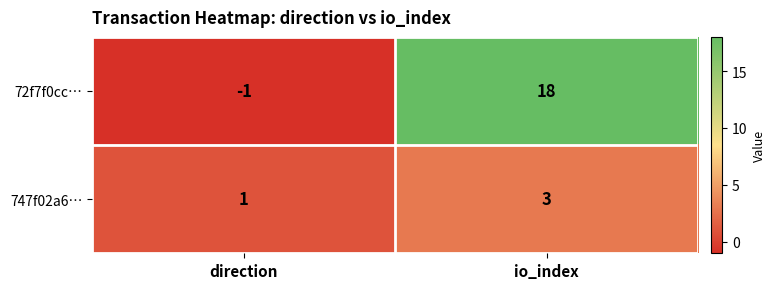

Which series has the largest total across all categories?

72f7f0cc…